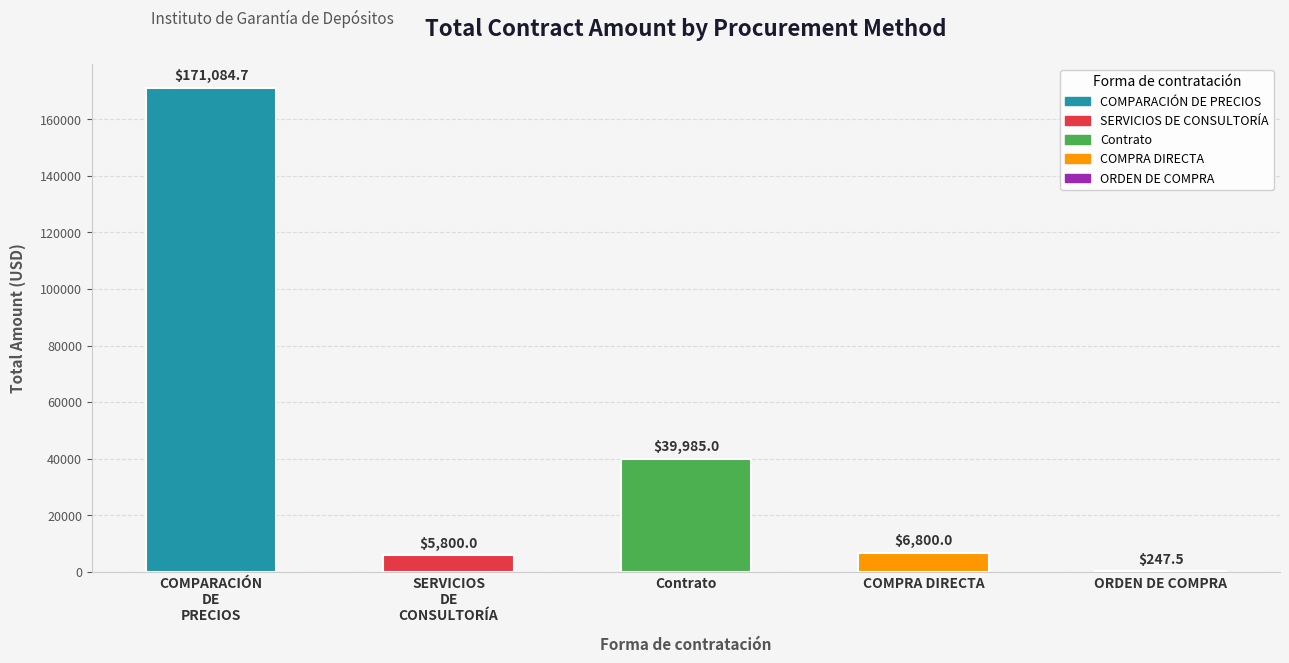

What is the maximum value shown in the chart?

171084.7